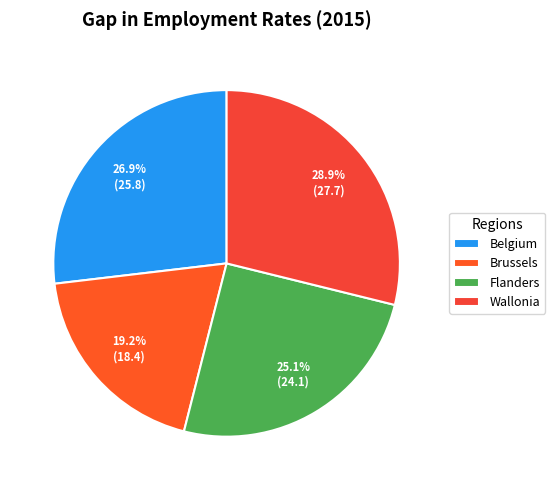

To the nearest percent, what portion does Wallonia represent?

29%